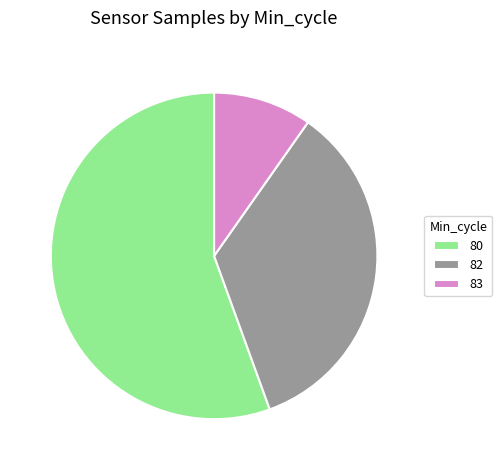

Approximately how many times larger is the value at 82 compared to 83?

3.6